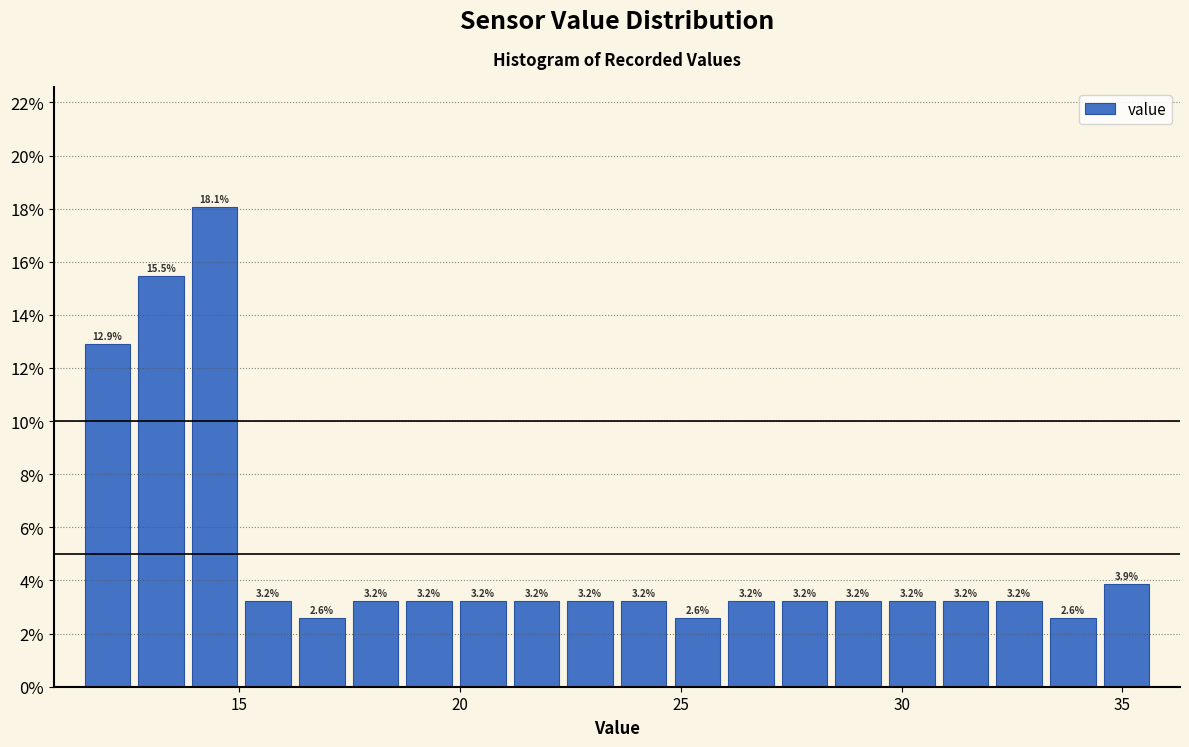

Read against the x-axis, roughly where is the centre of the tallest bar?

14.5